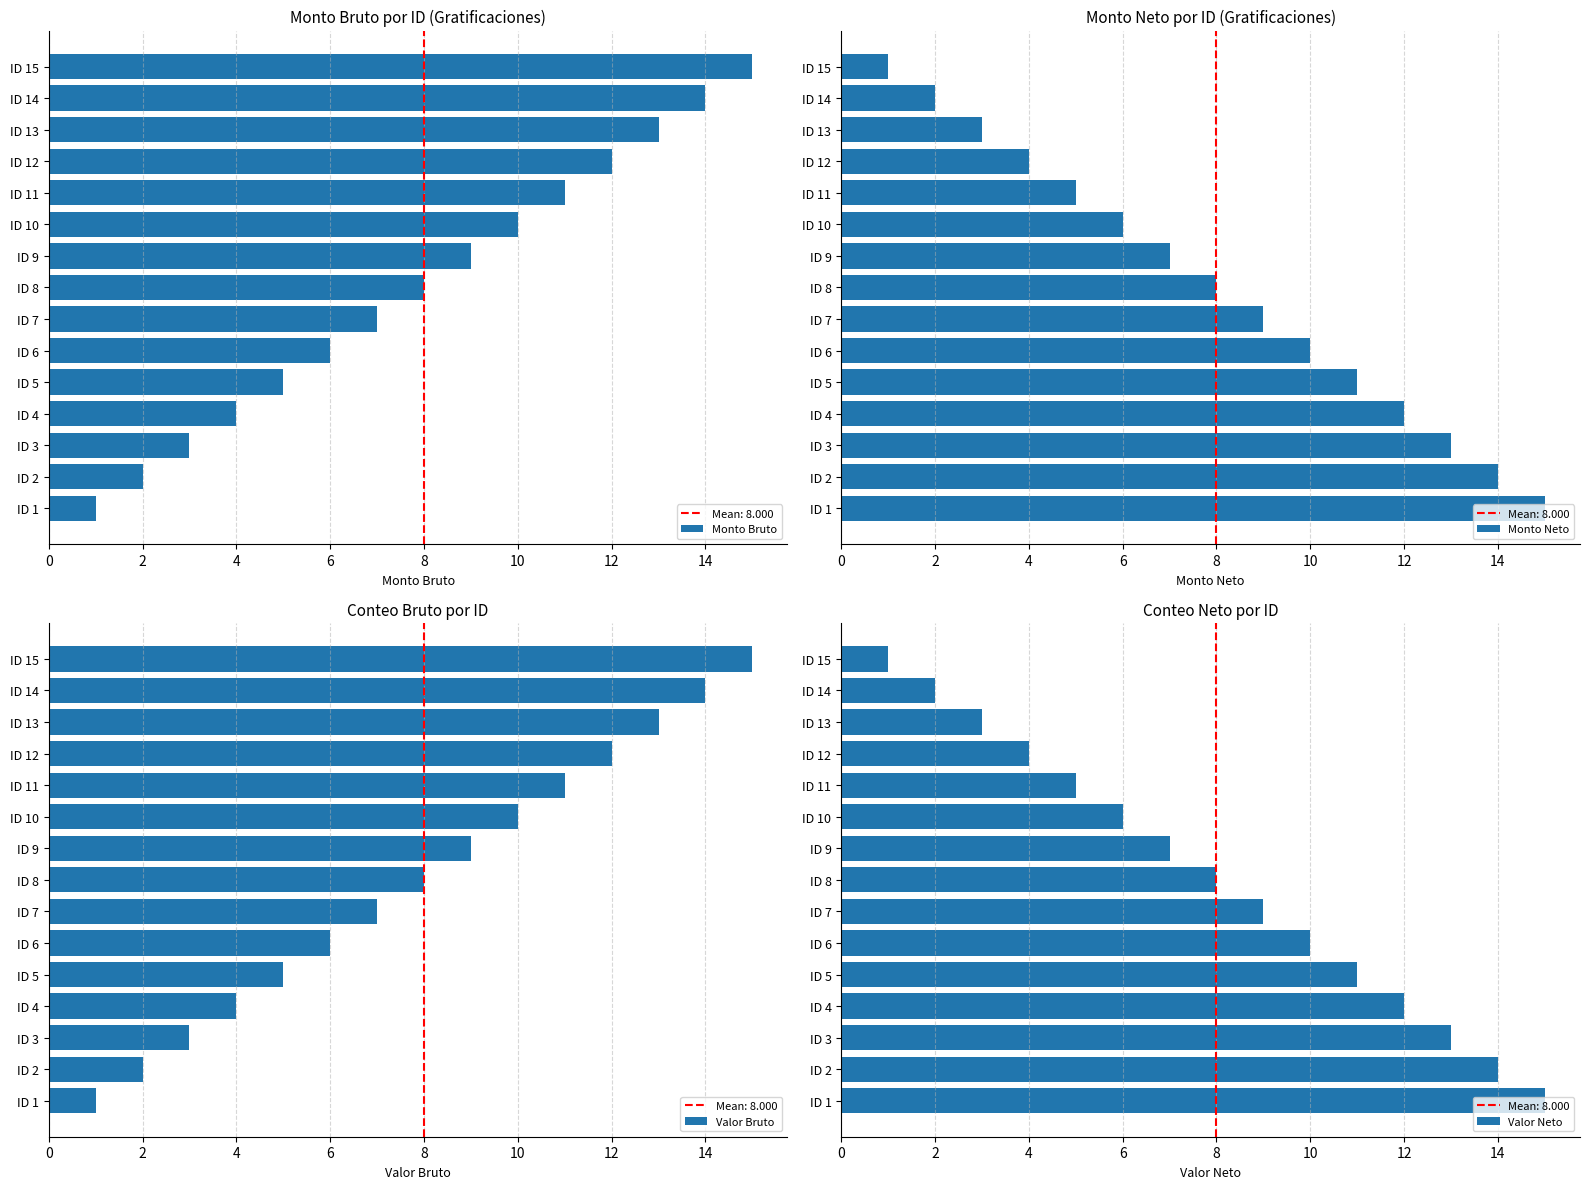

What is the maximum value for Valor Neto?

15